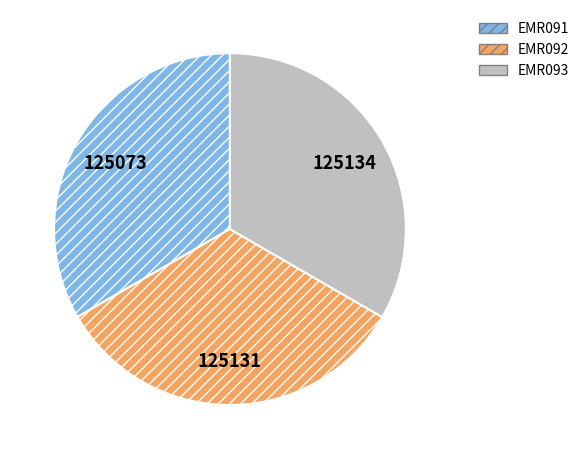

Approximately how many times larger is the value at EMR093 compared to EMR092?

1.0